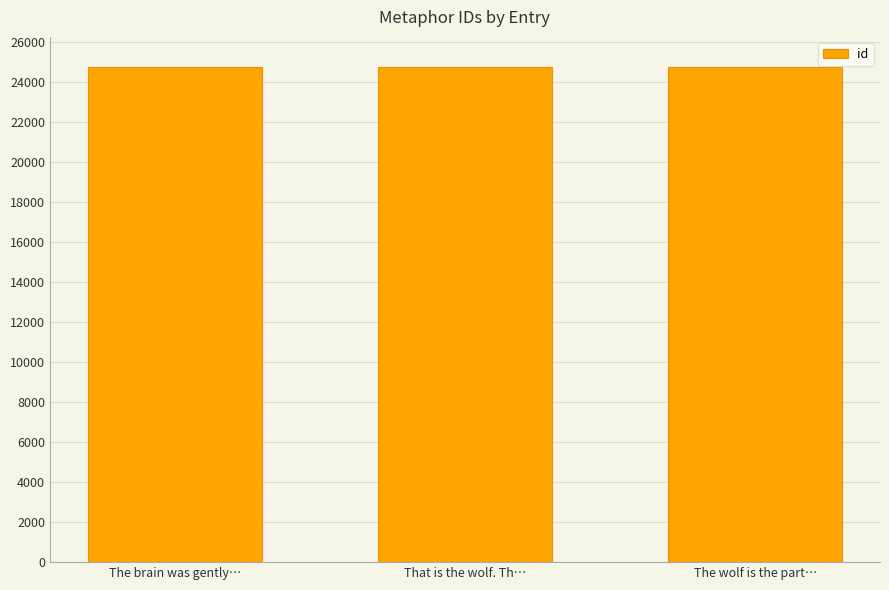

What is the minimum value shown in the chart?

24758